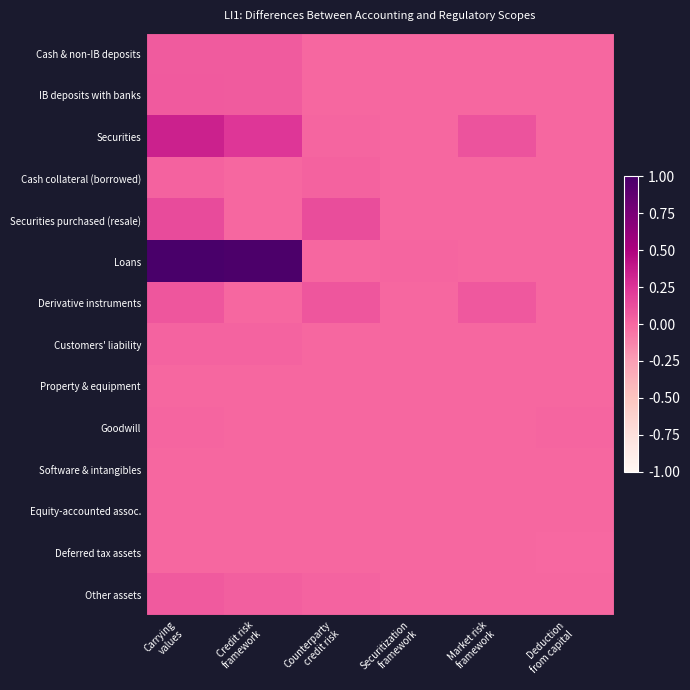

List the series in order of their peak value, highest first.

Loans, Securities, Securities purchased (resale), Derivative instruments, Other assets, IB deposits with banks, Cash & non-IB deposits, Cash collateral (borrowed), Customers' liability, Goodwill, Property & equipment, Software & intangibles, Deferred tax assets, Equity-accounted assoc.